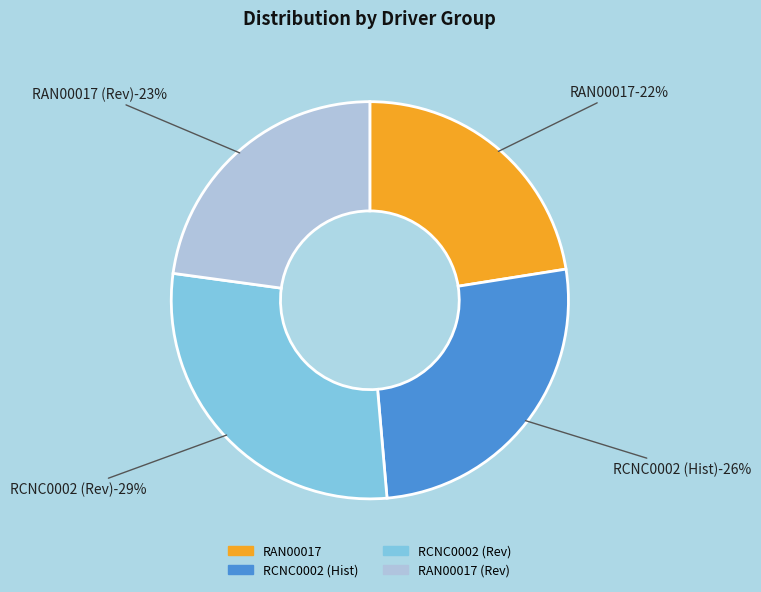

To the nearest percent, what percentage of the pie is RAN00017-Rev?

23%